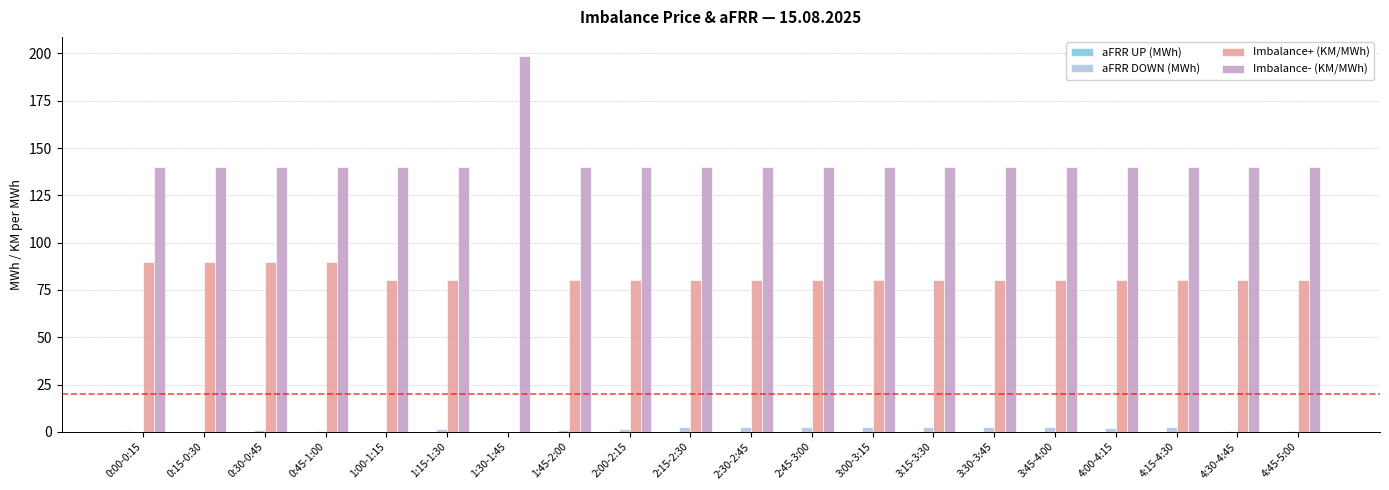

Which series changed the most between 1:30-1:45 and 3:30-3:45?

Imbalance+ (KM/MWh)